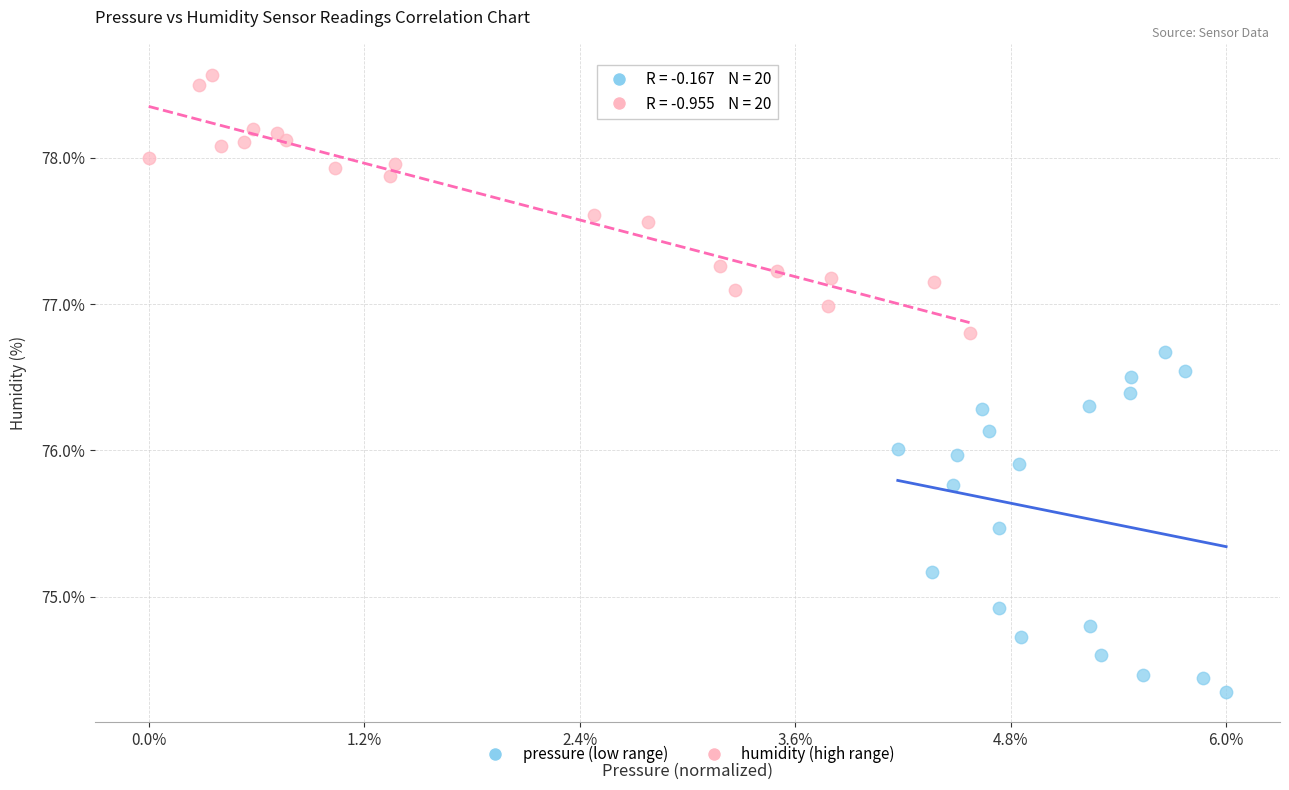

Which series contains the highest Y value?

humidity (high range)